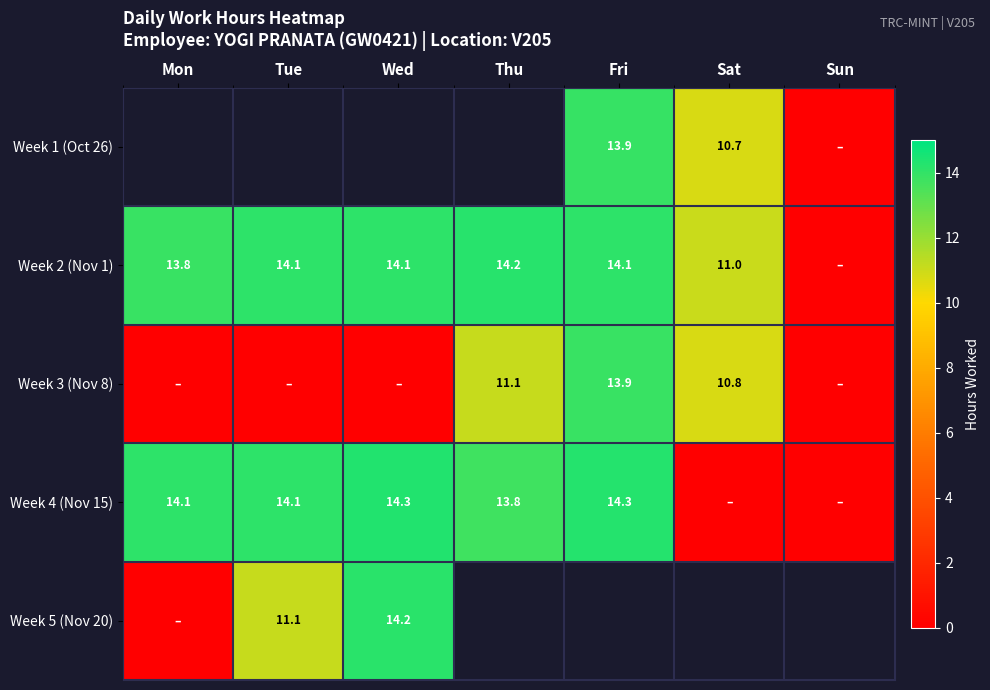

Which series has the largest total across all categories?

Week 2 (Nov 1)